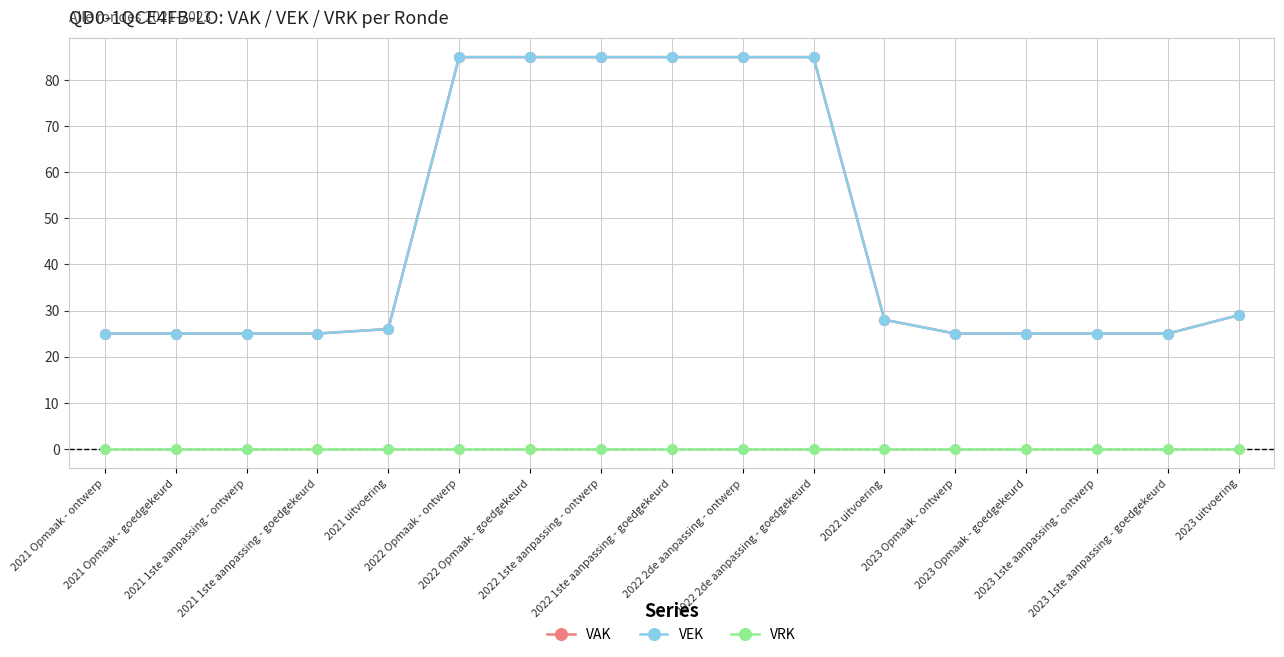

Does the chart have visible grid lines?

Yes